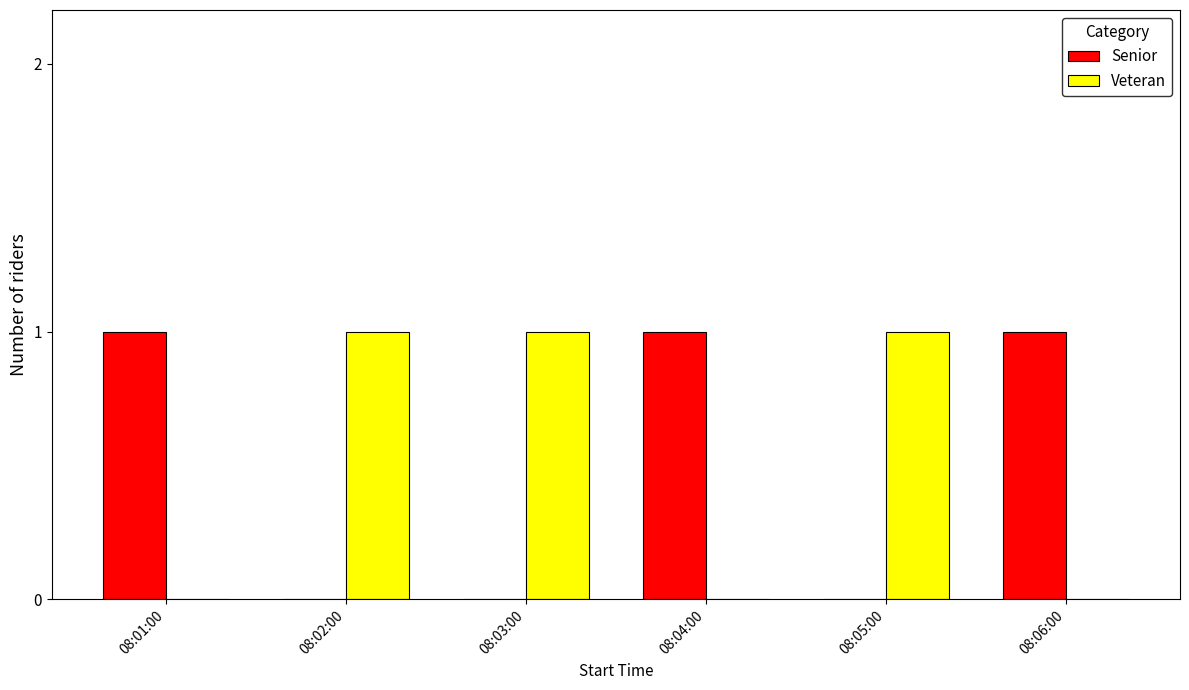

Is it true that Senior equals 0 at 08:02:00?

True